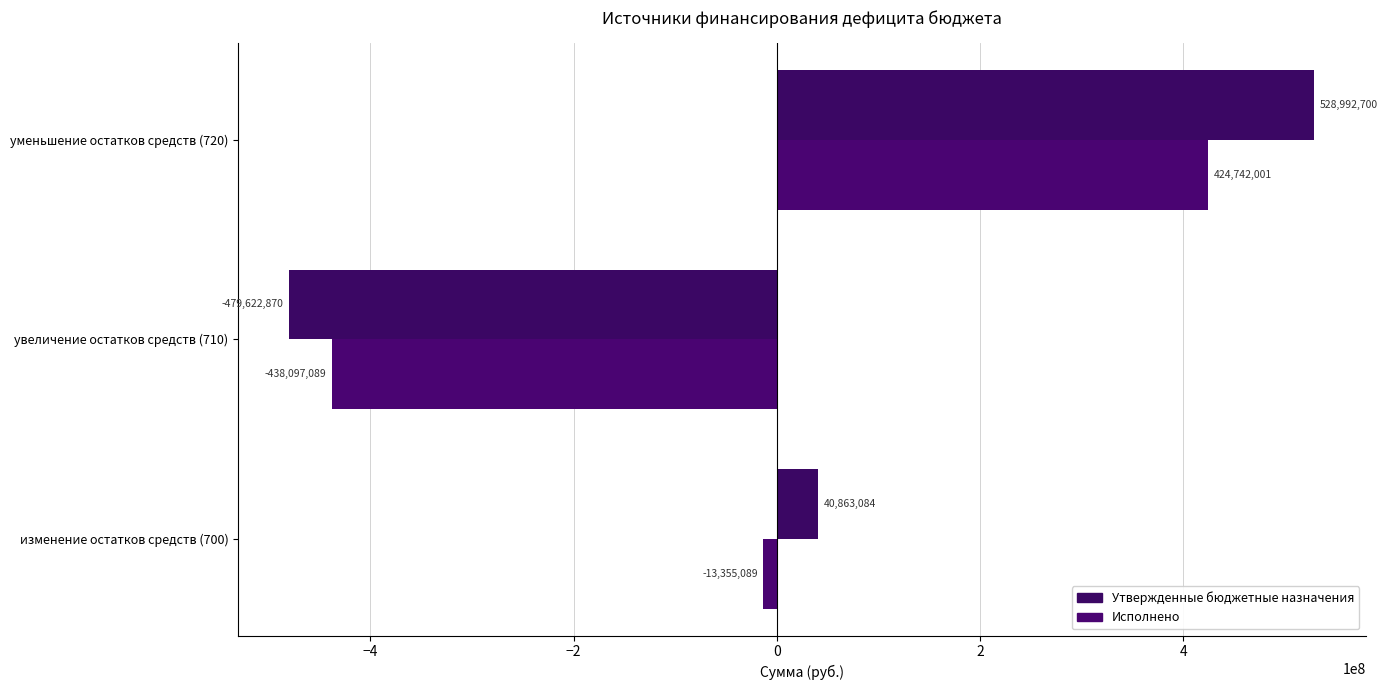

How many distinct data groups are displayed?

2